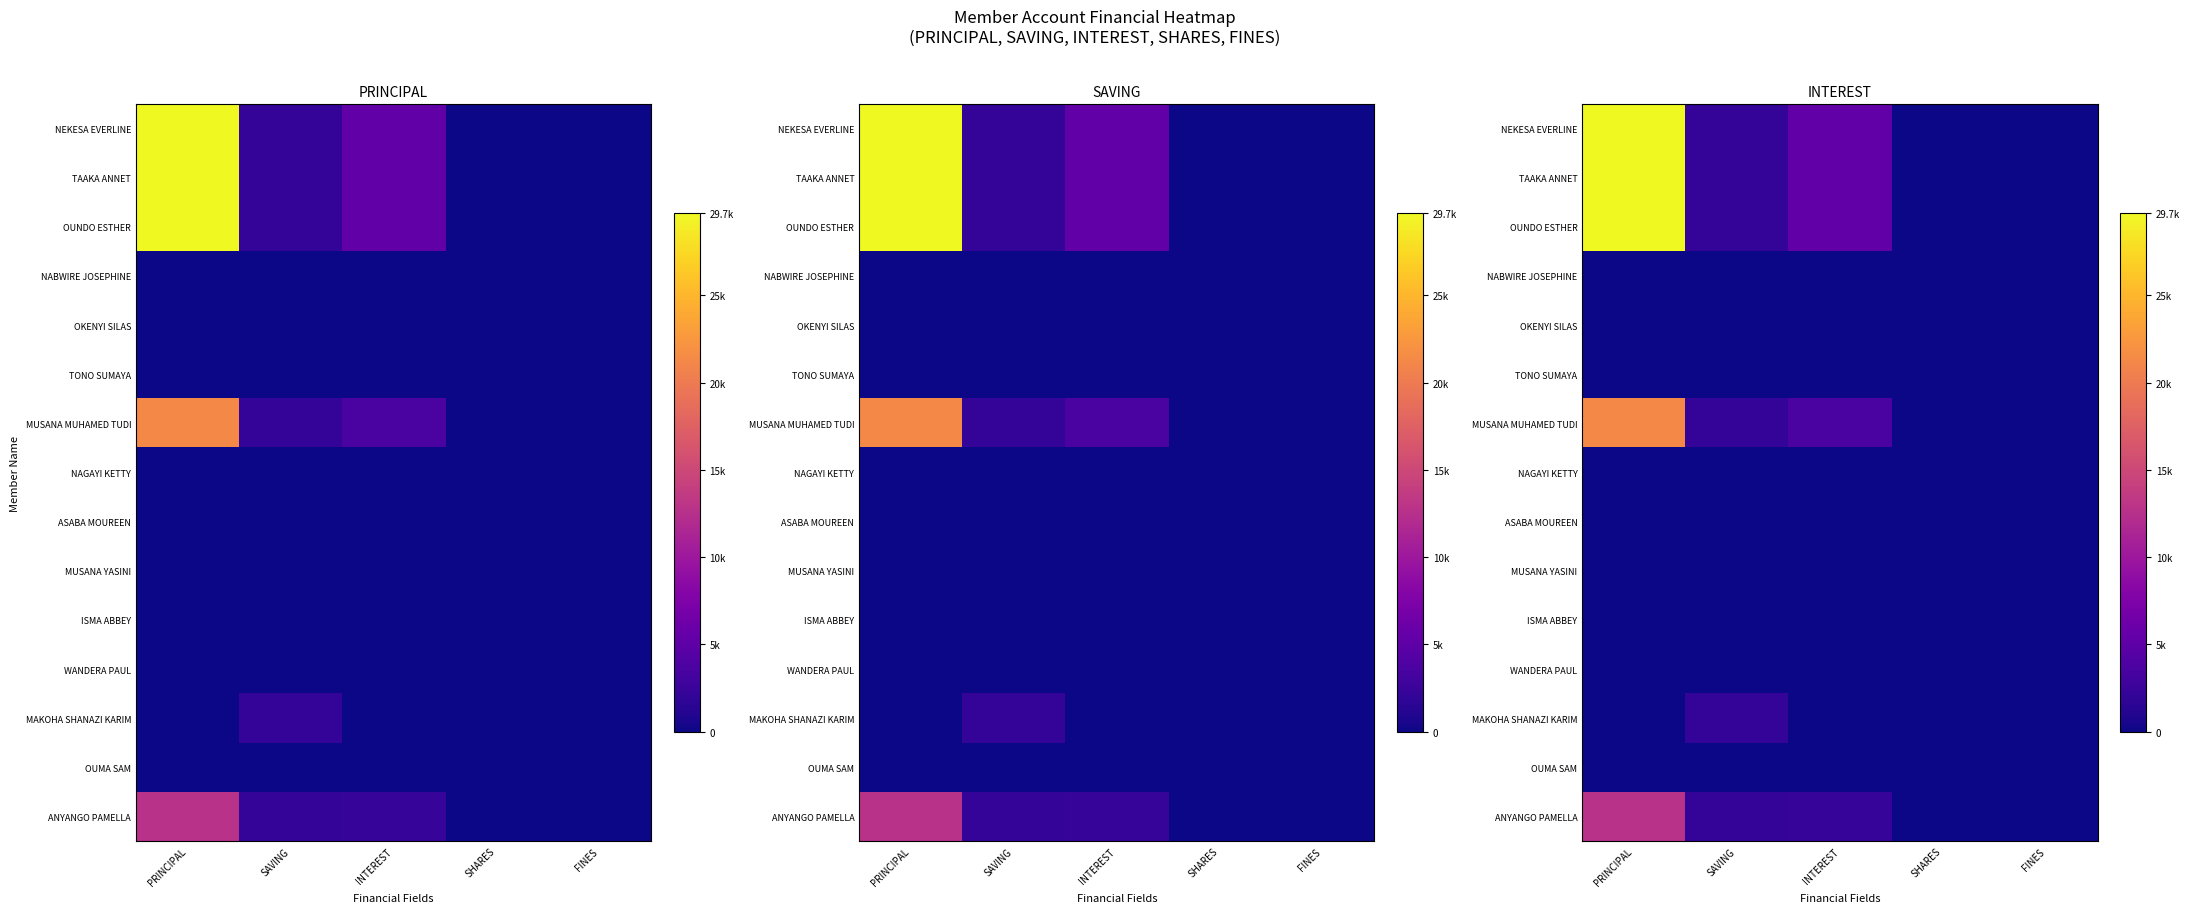

What is the difference between the highest and lowest values at INTEREST?

5300